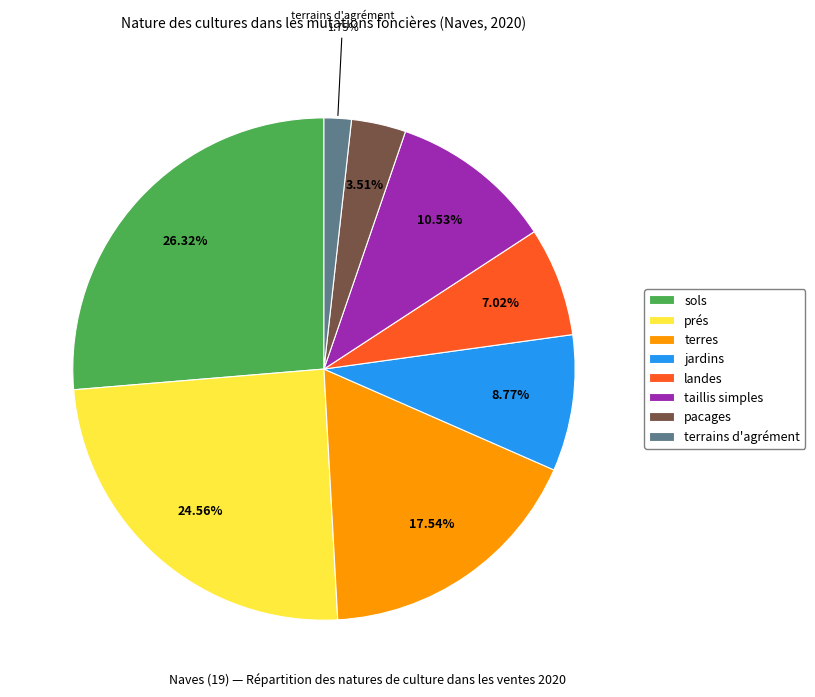

What is the ratio of the value at jardins to the value at landes?

1.2